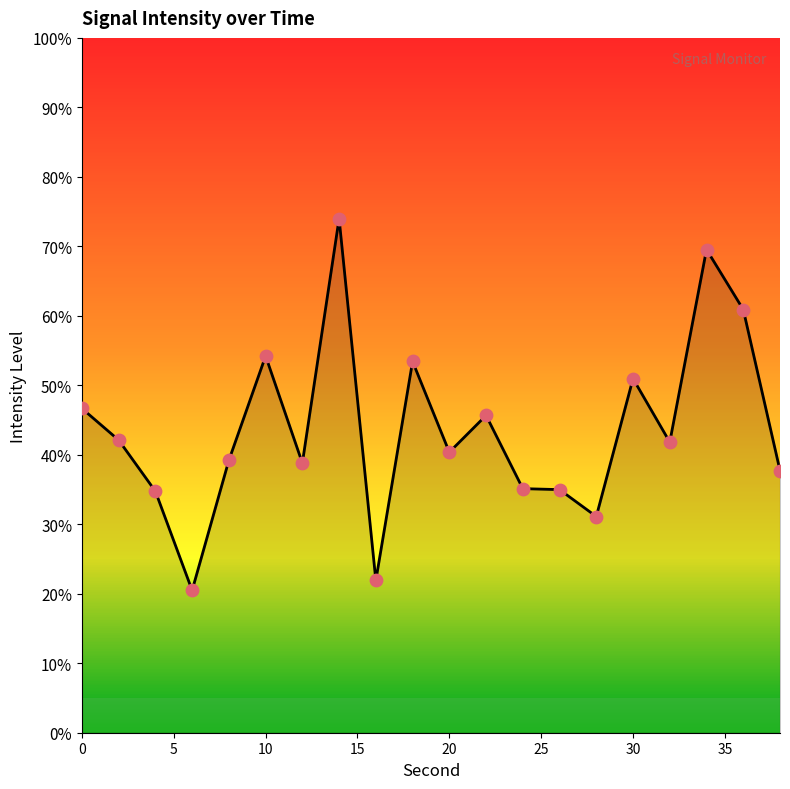

What is the greatest value displayed?

74.0